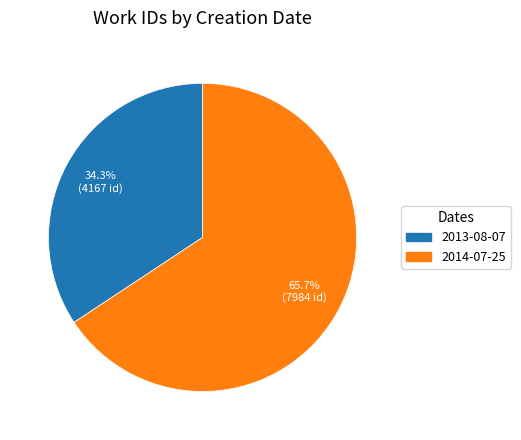

What percentage do 2013-08-07 and 2014-07-25 together represent?

100.0%